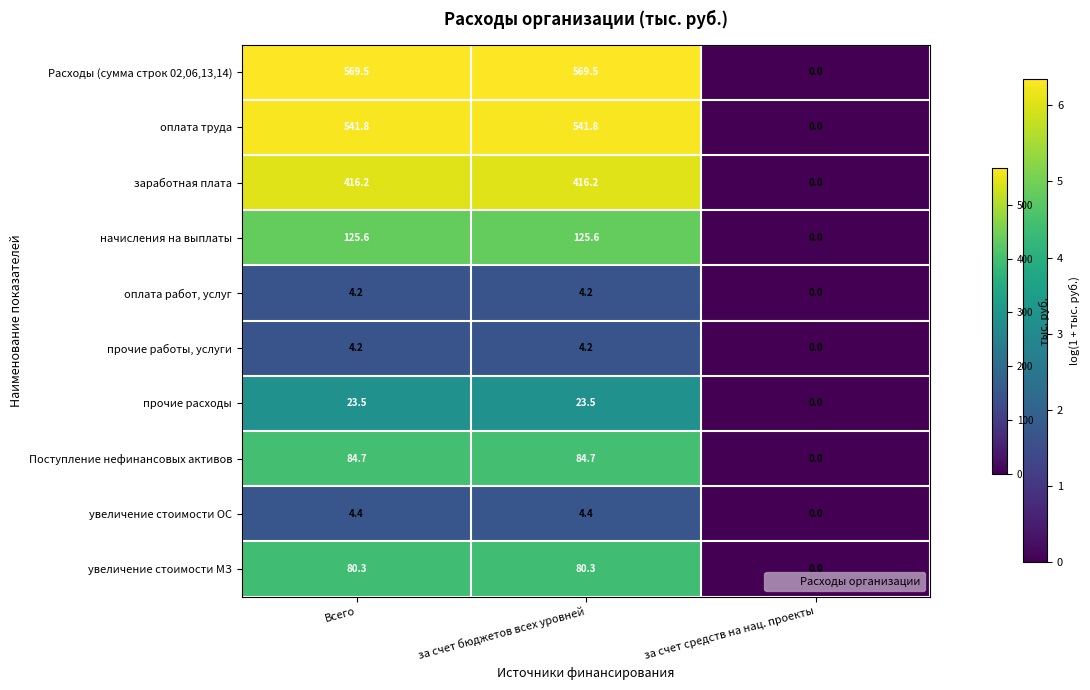

Reading left to right, list all the values displayed in this chart.

Расходы (сумма строк 02,06,13,14): 569.5	569.5	0.0
оплата труда: 541.8	541.8	0.0
заработная плата: 416.2	416.2	0.0
начисления на выплаты: 125.6	125.6	0.0
оплата работ, услуг: 4.2	4.2	0.0
прочие работы, услуги: 4.2	4.2	0.0
прочие расходы: 23.5	23.5	0.0
Поступление нефинансовых активов: 84.7	84.7	0.0
увеличение стоимости ОС: 4.4	4.4	0.0
увеличение стоимости МЗ: 80.3	80.3	0.0